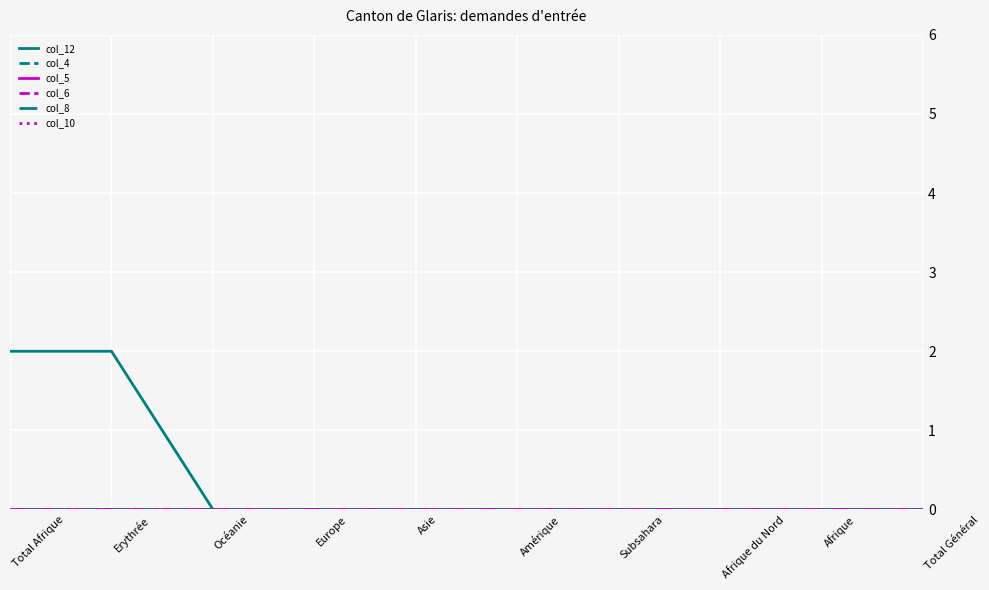

Which has a higher value, Océanie or Europe?

Océanie